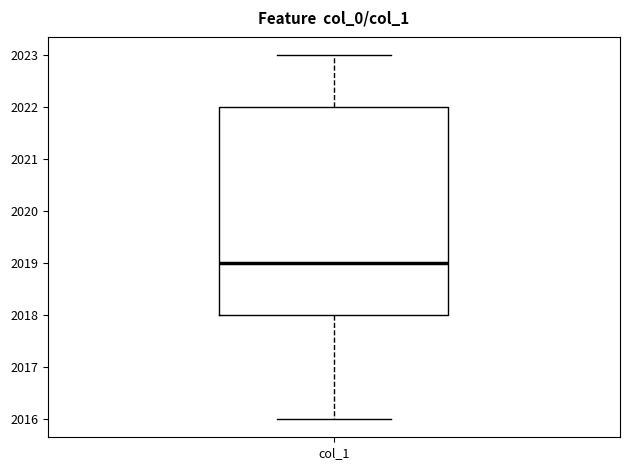

Transcribe this box plot: give where the median line is, the range the box spans, and where the two whiskers end, as read against the y-axis. The values are not printed on the chart, so give them approximately, as read against the axis.

median 2019, box 2018 to 2022, whiskers 2016 to 2023